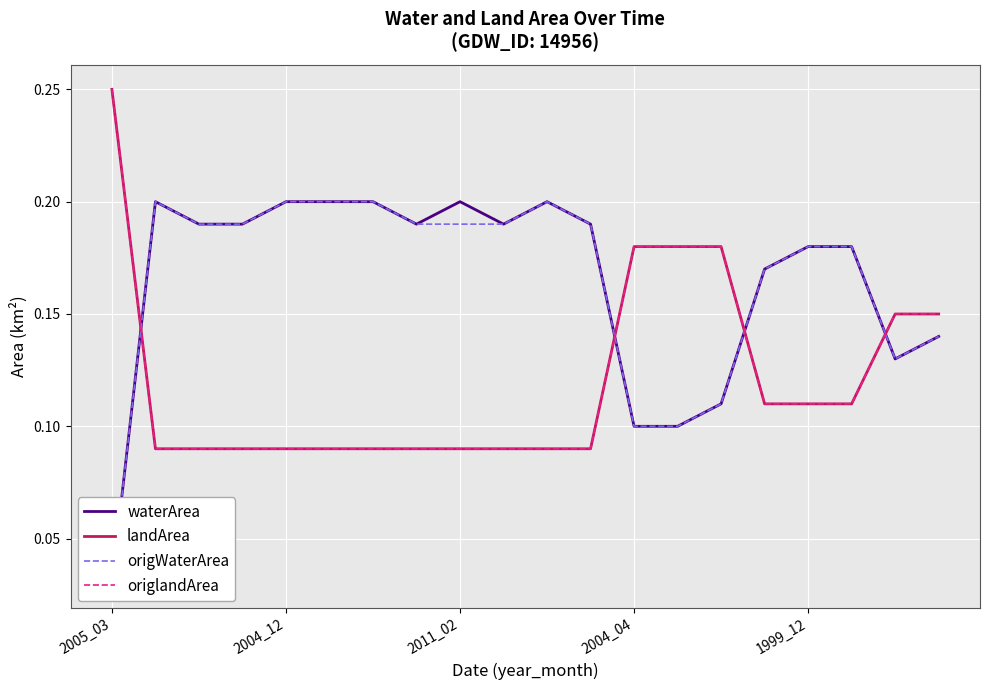

What is the spread (max minus min) of values at 2004_04?

0.1